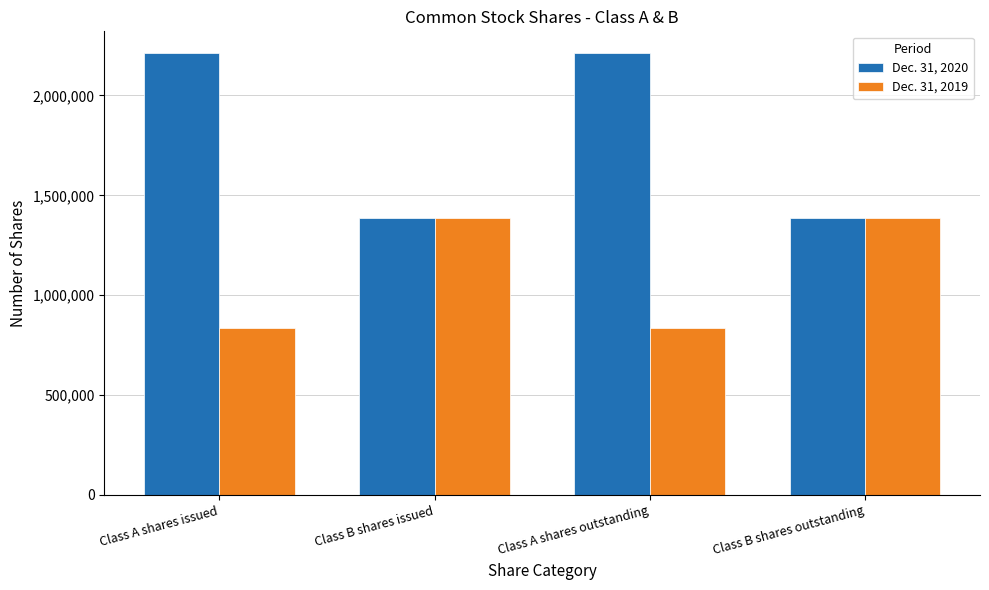

What are all the series names shown in the legend?

Dec. 31, 2020, Dec. 31, 2019